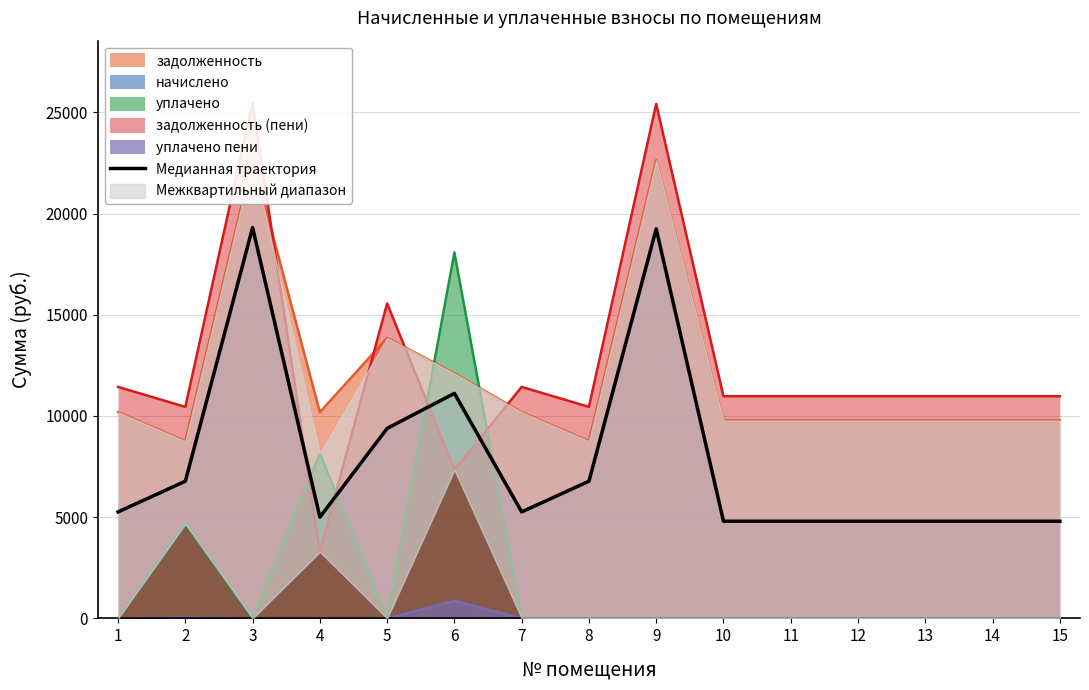

Which label corresponds to the smallest value in the chart?

10